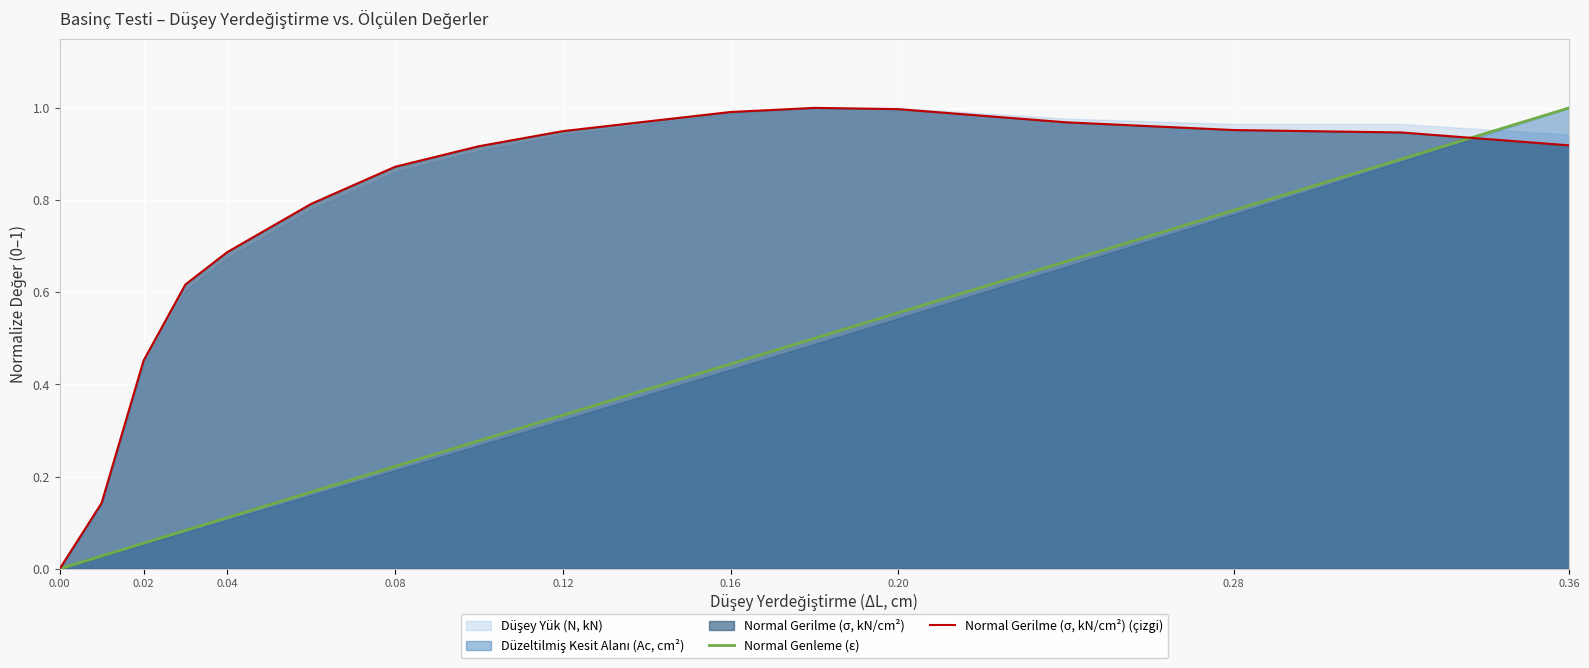

Is the value of Normal Genleme (ε) at 0.36 greater than the value of Normal Gerilme (σ, kN/cm²) (çizgi) at 0.12?

Yes